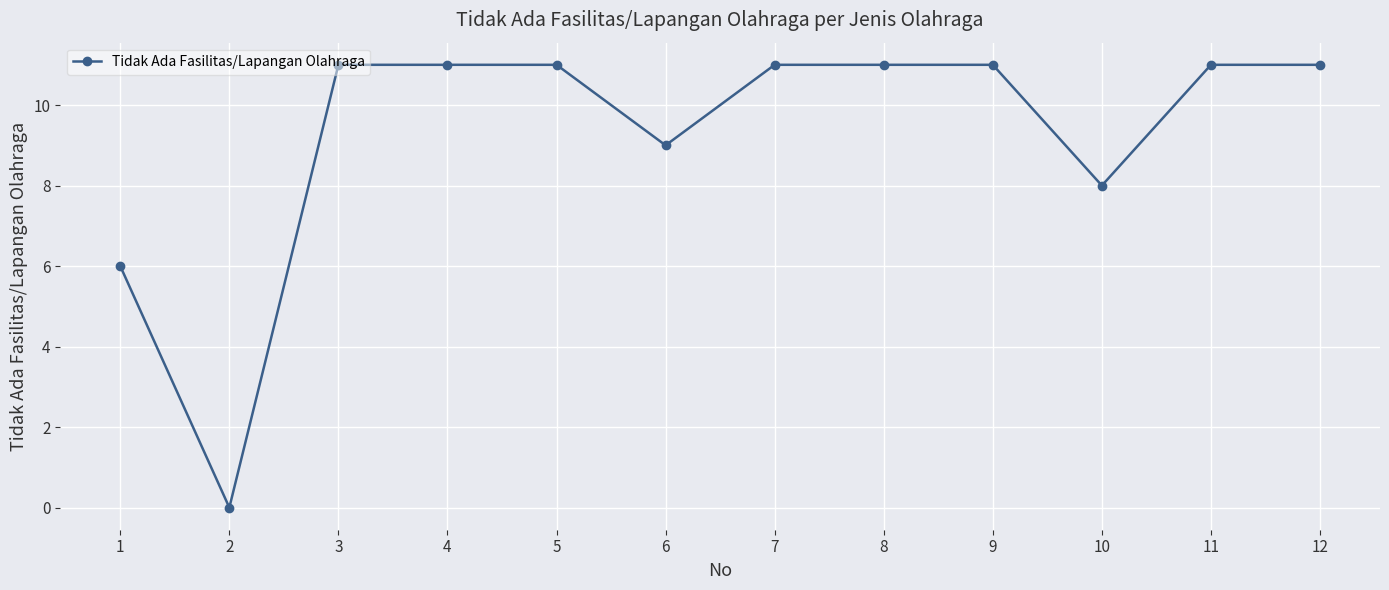

How many data points does each series have?

12